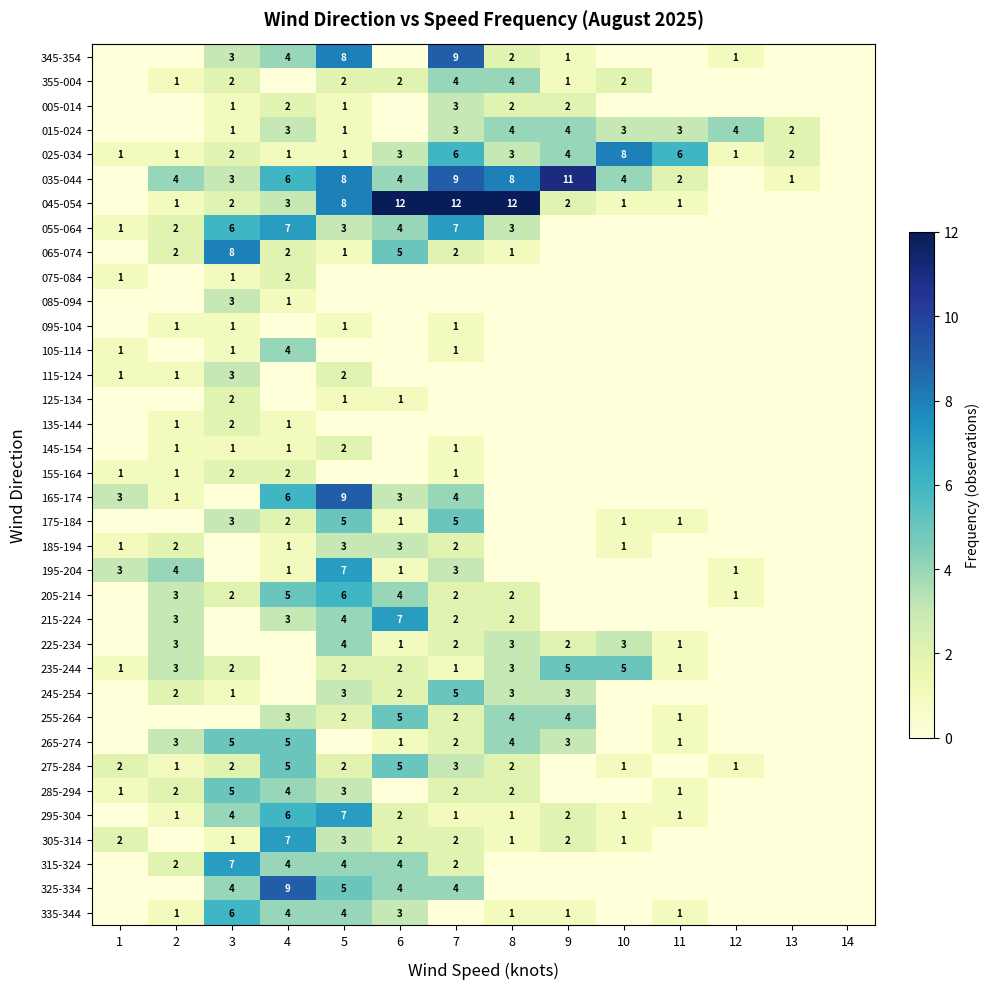

What is the difference between the 215-224 values at 5 and 6?

3